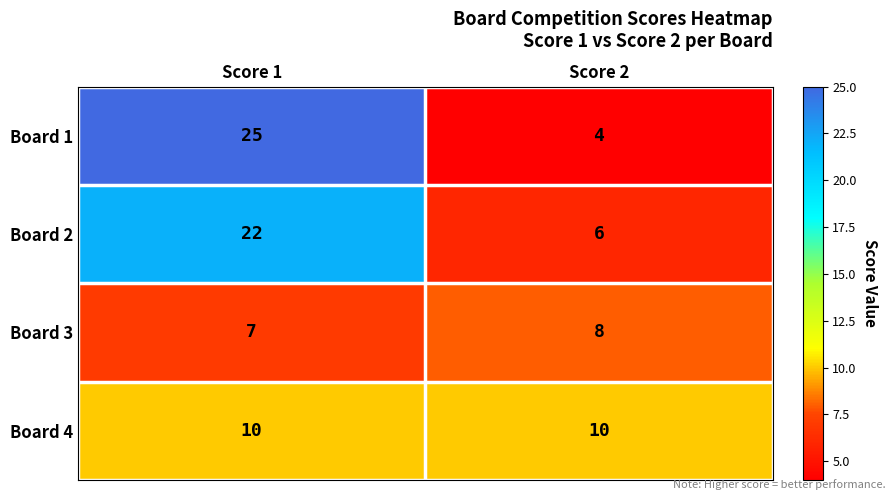

What is the spread (max minus min) of values at Score 2?

6